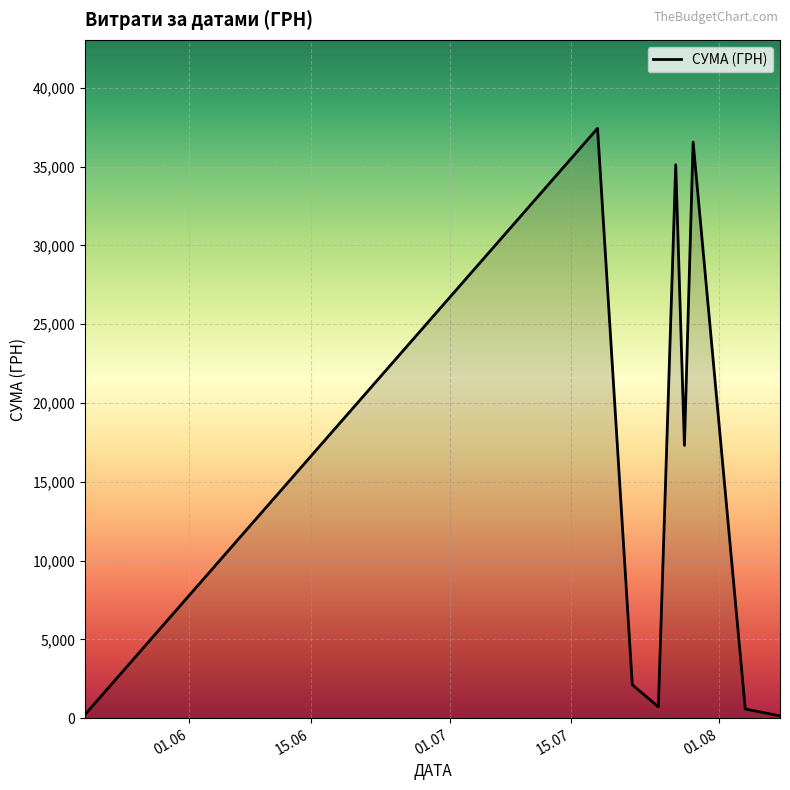

What is the greatest value displayed?

37425.0